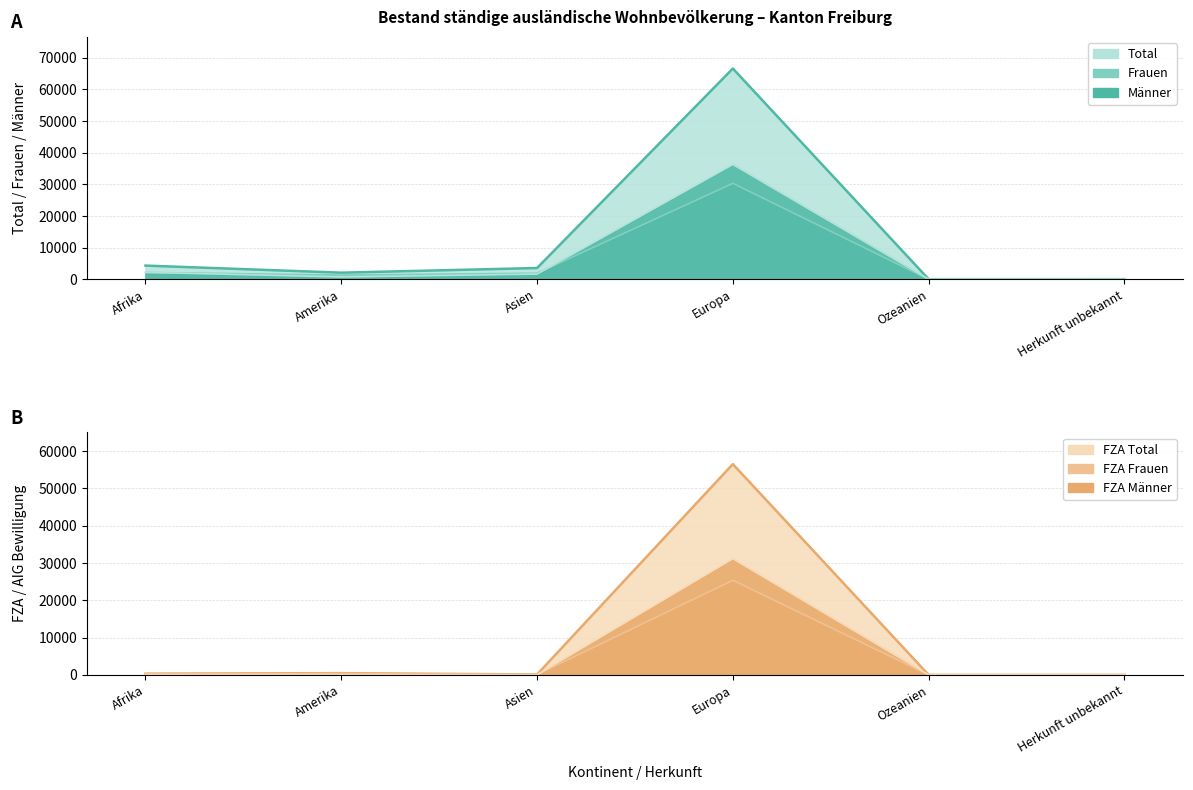

What is the label of the 6th point from the left?

Herkunft unbekannt